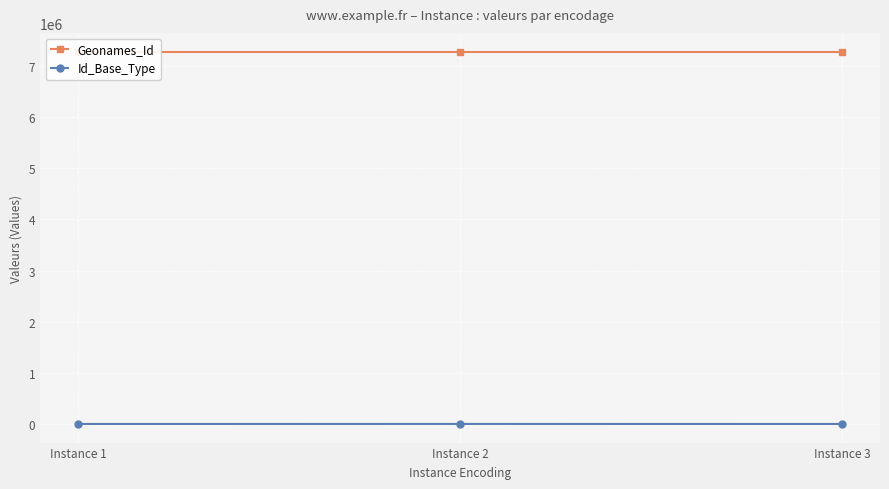

Which has a higher value, Instance 3 or Instance 2?

Instance 3